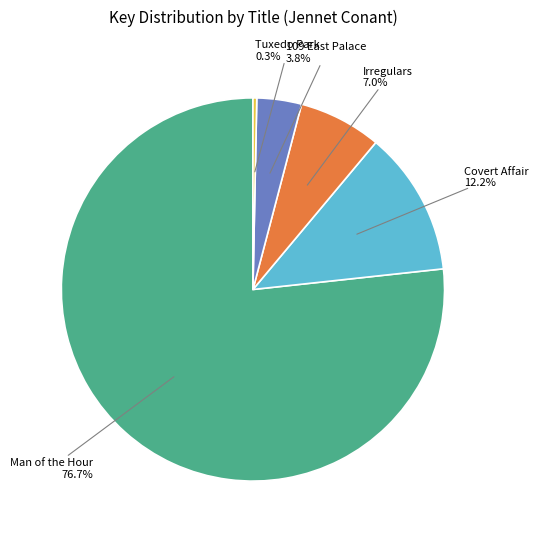

What is the smallest slice in the pie chart?

Tuxedo Park